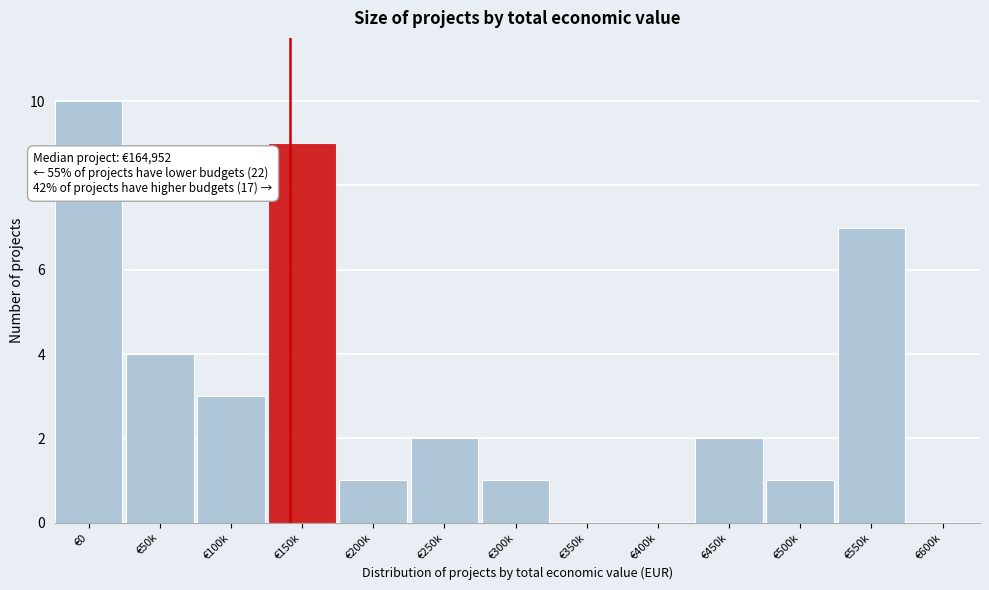

Reading left to right, transcribe all the data shown in this chart.

€0=10	€50k=4	€100k=3	€150k=9	€200k=1	€250k=2	€300k=1	€350k=0	€400k=0	€450k=2	€500k=1	€550k=7	€600k=0